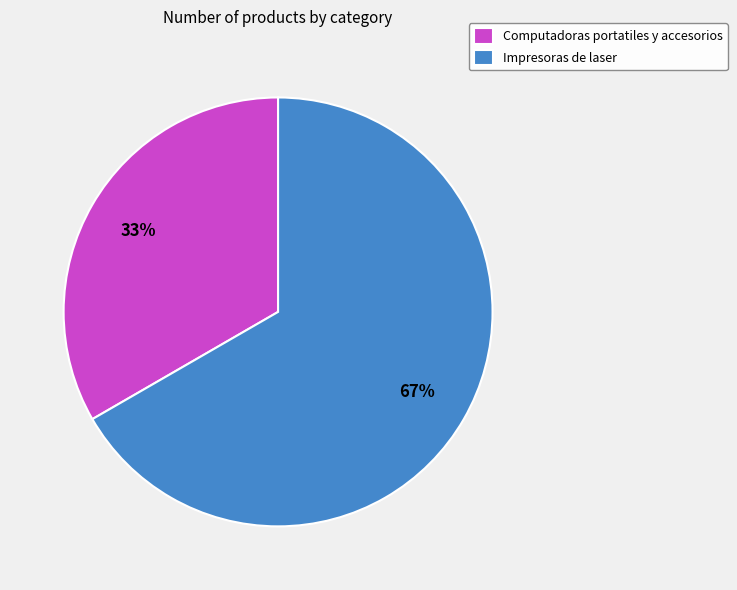

Which category has the smallest portion of the pie?

Computadoras portatiles y accesorios